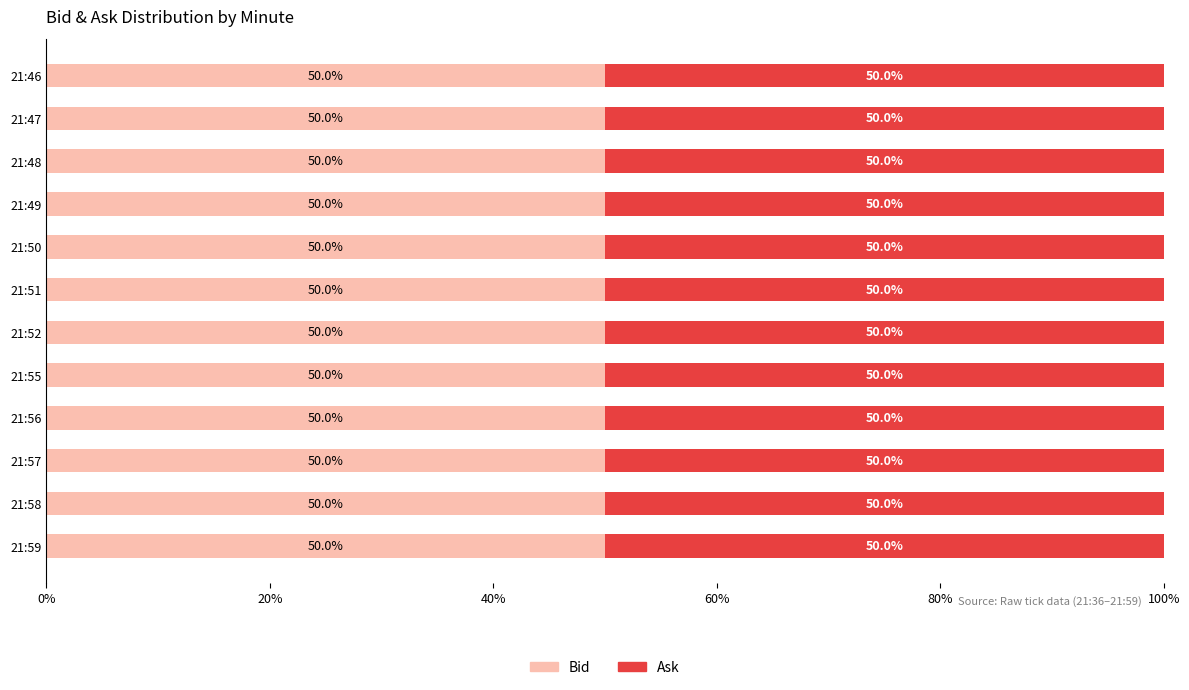

What is the approximate value of Bid at 21:56?

50.0